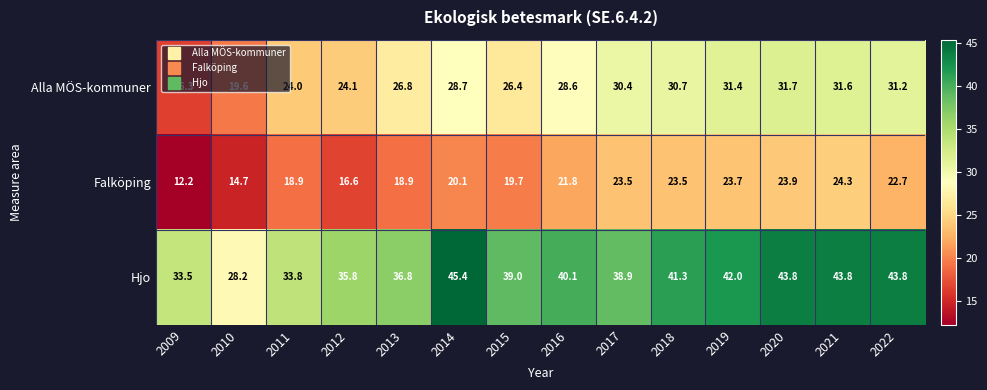

At how many categories does at least one series exceed 35?

11